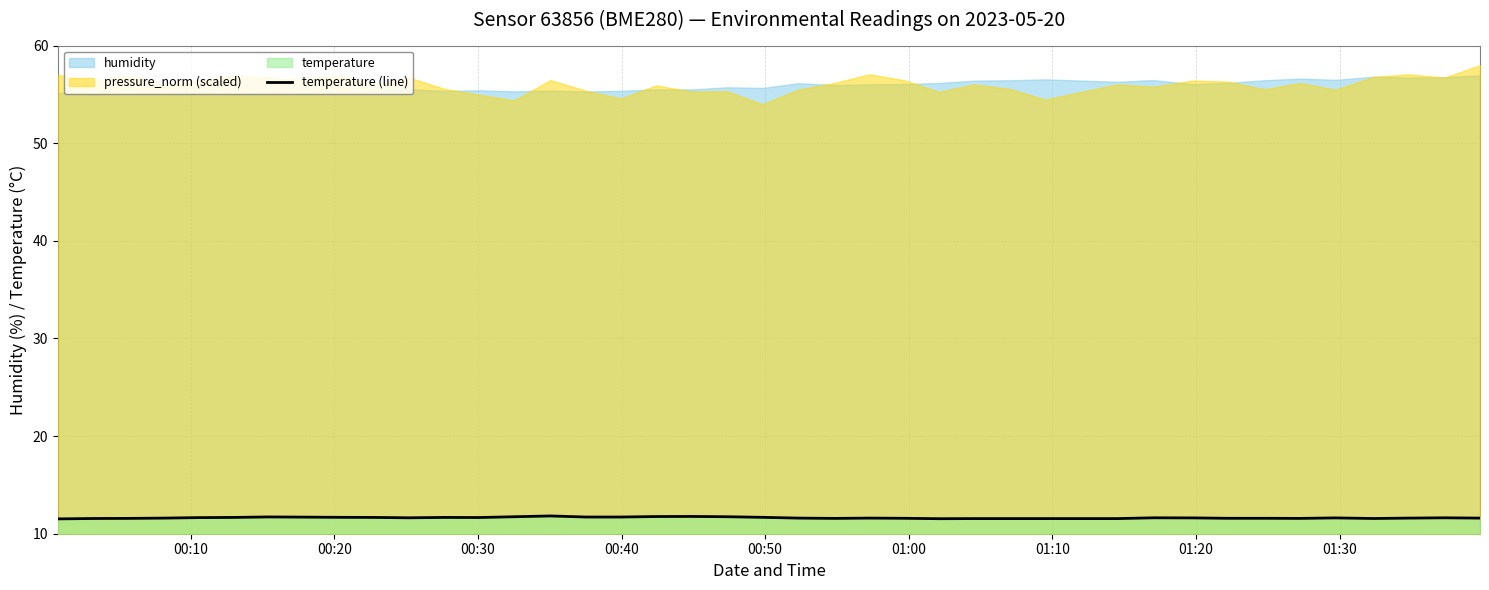

What is the lowest value of the temperature (line) series?

11.5